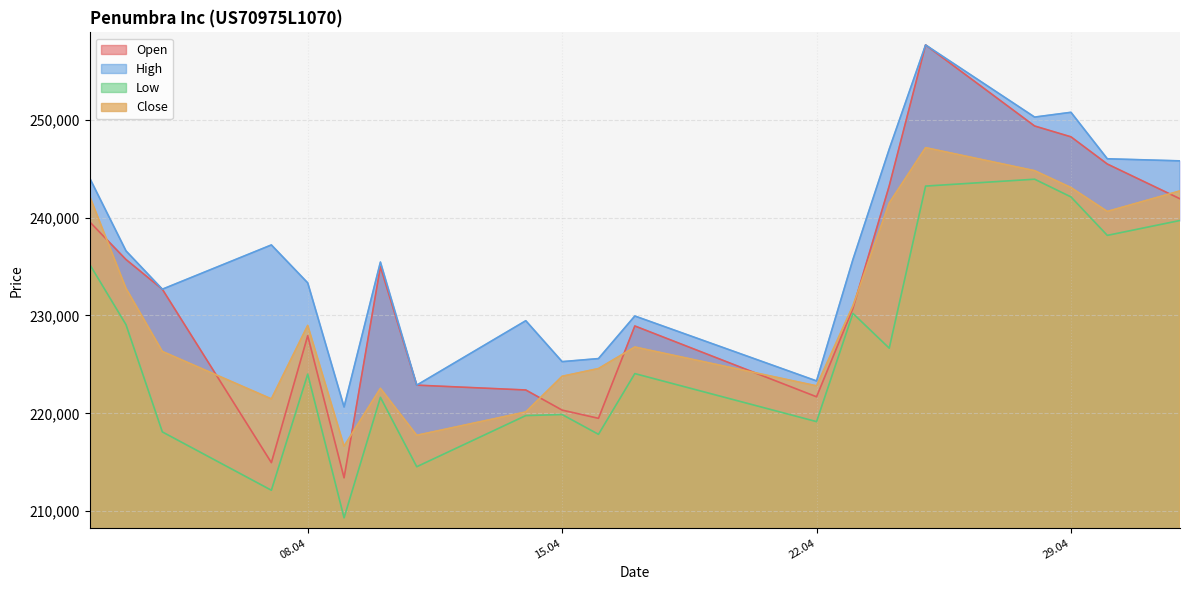

At which category does the chart reach its minimum across all series?

09.04.2025